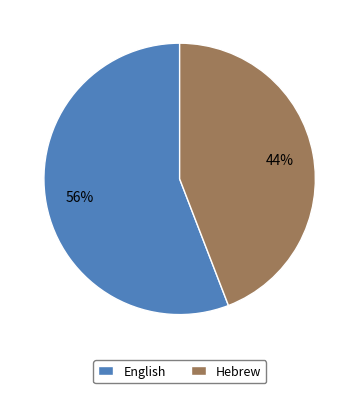

The English slice represents 63% of the pie. True or false?

False